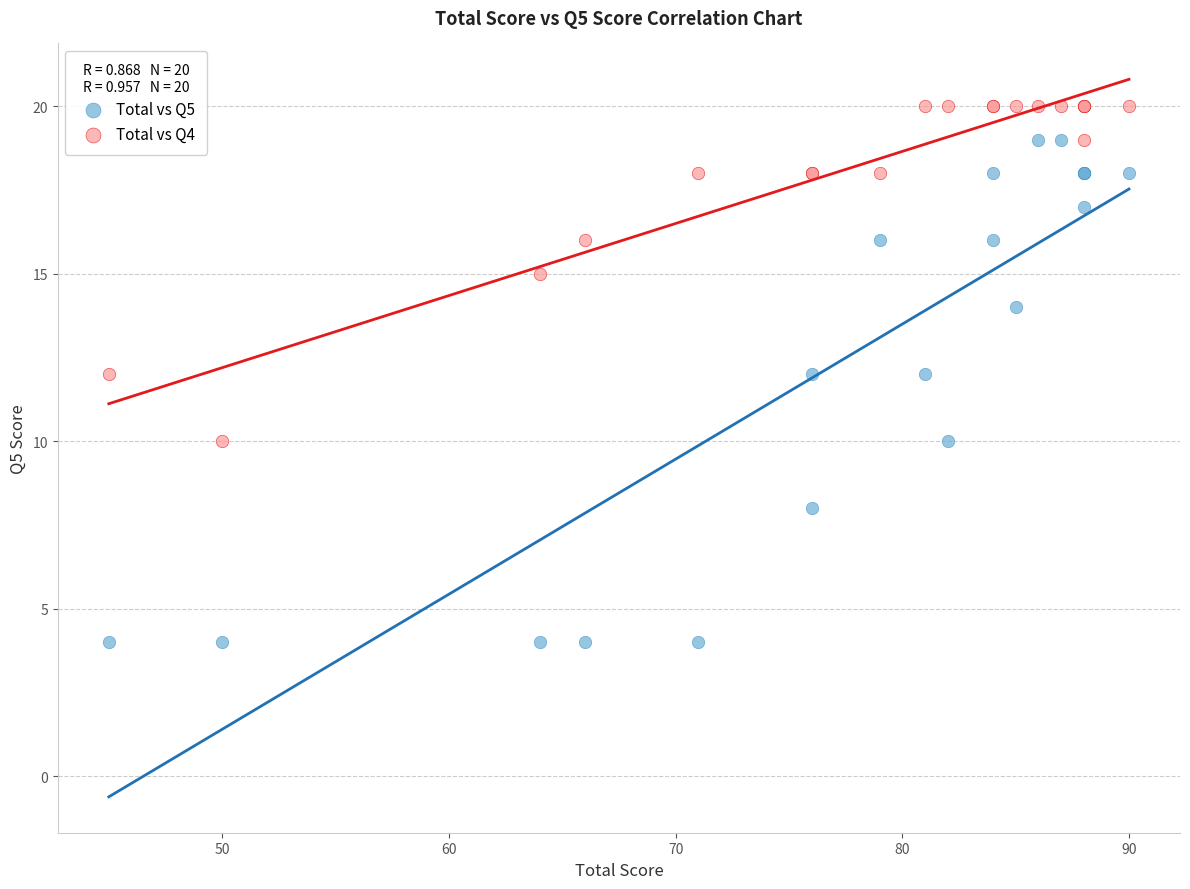

Which series has the largest Y range (max minus min)?

Total vs Q5